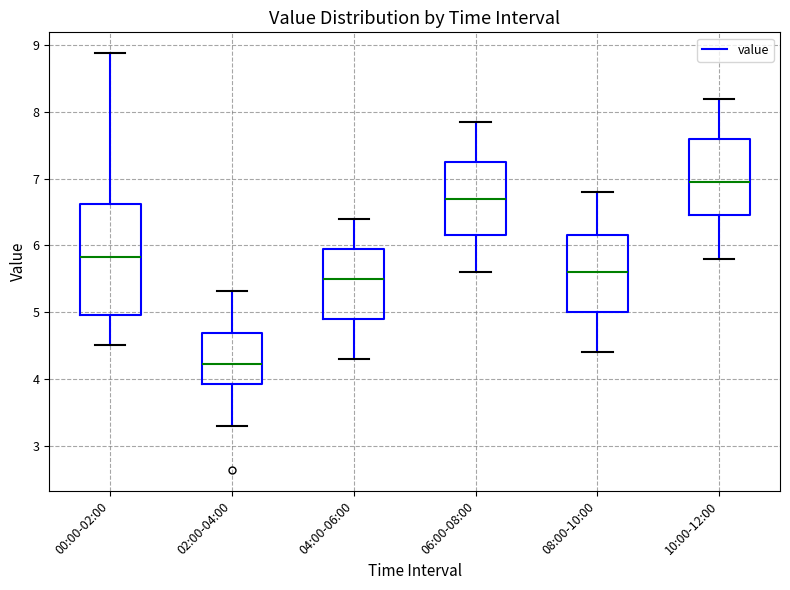

Which box's median line is the lowest?

02:00-04:00